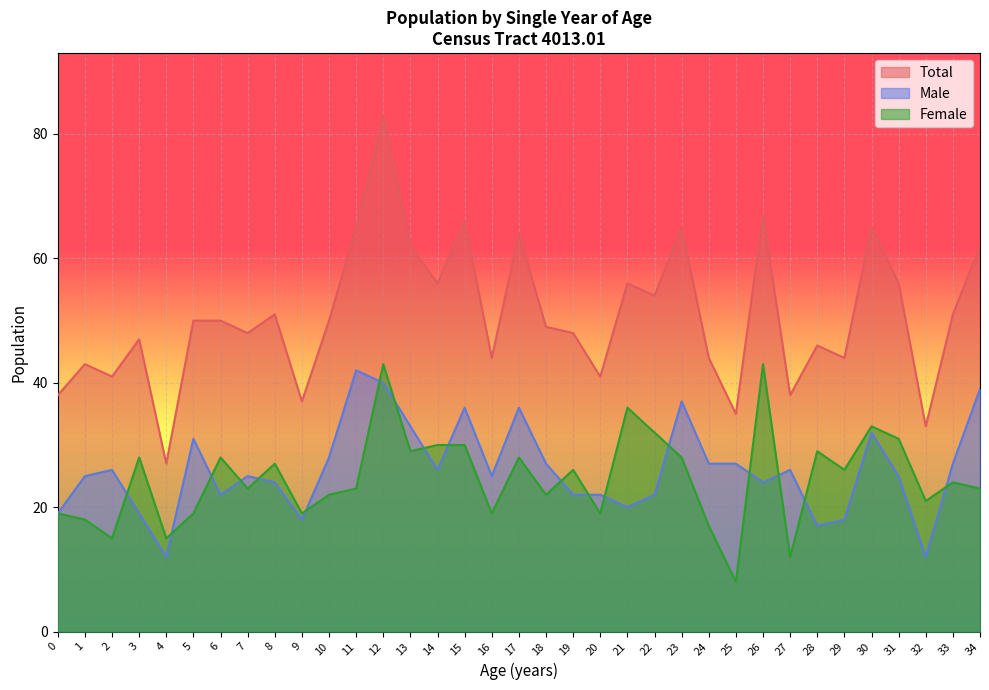

True or false: Female and Male cross at least once.

True